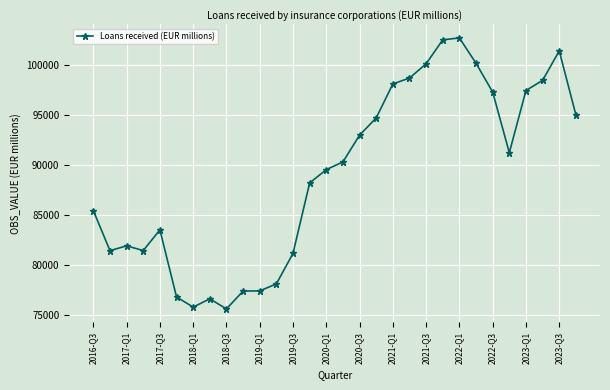

Does the chart display data point markers on the line(s)?

Yes